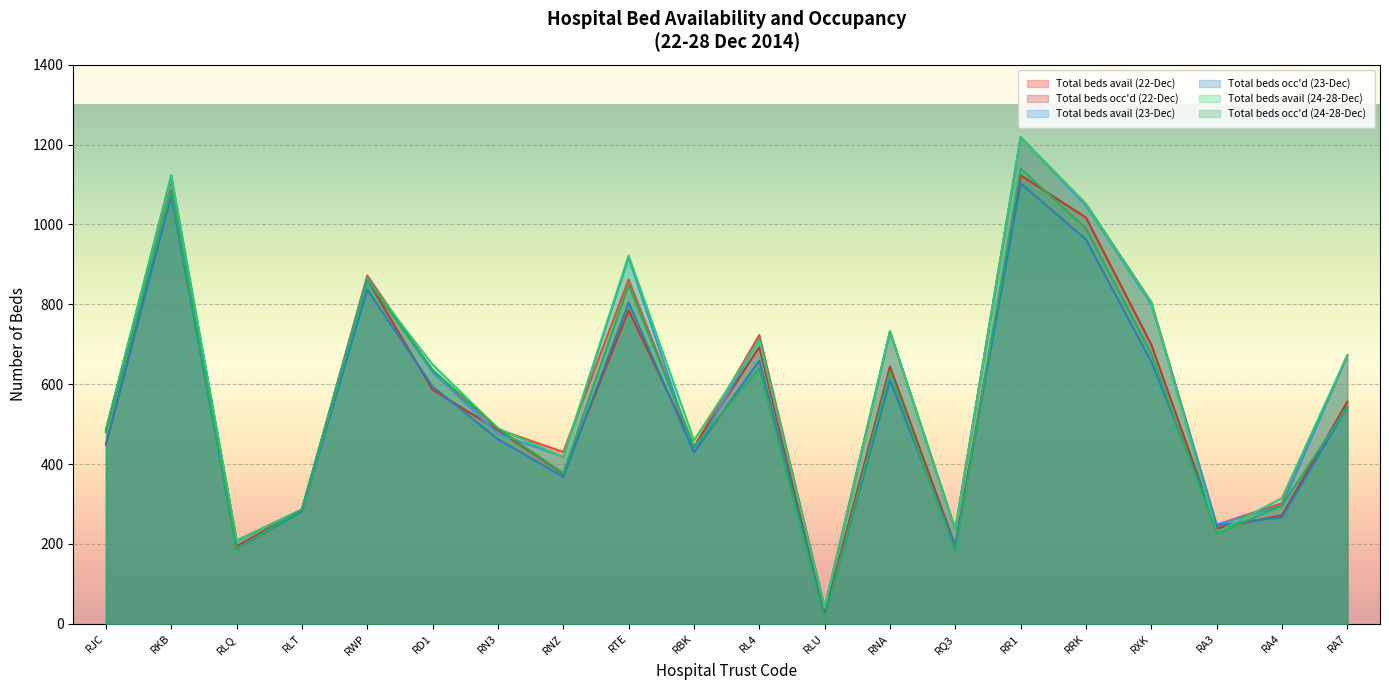

What are all the series names shown in the legend?

Total beds avail (22-Dec), Total beds occ'd (22-Dec), Total beds avail (23-Dec), Total beds occ'd (23-Dec), Total beds avail (24-28-Dec), Total beds occ'd (24-28-Dec)